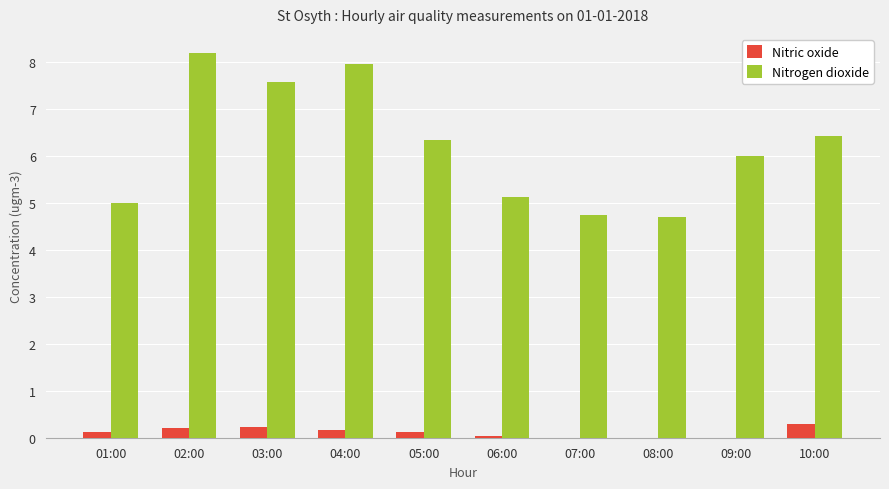

Are the bars grouped side by side (vs. stacked)?

Yes